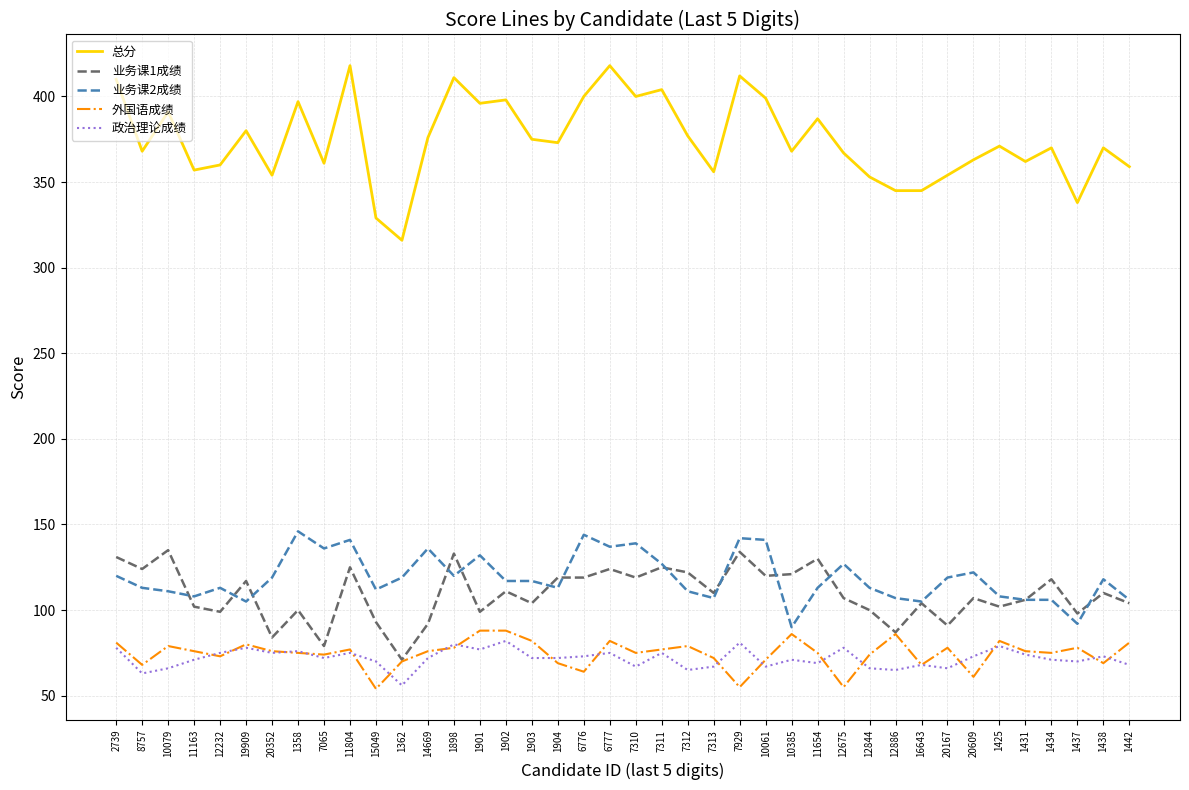

What is the sum of all 总分 values?

14988